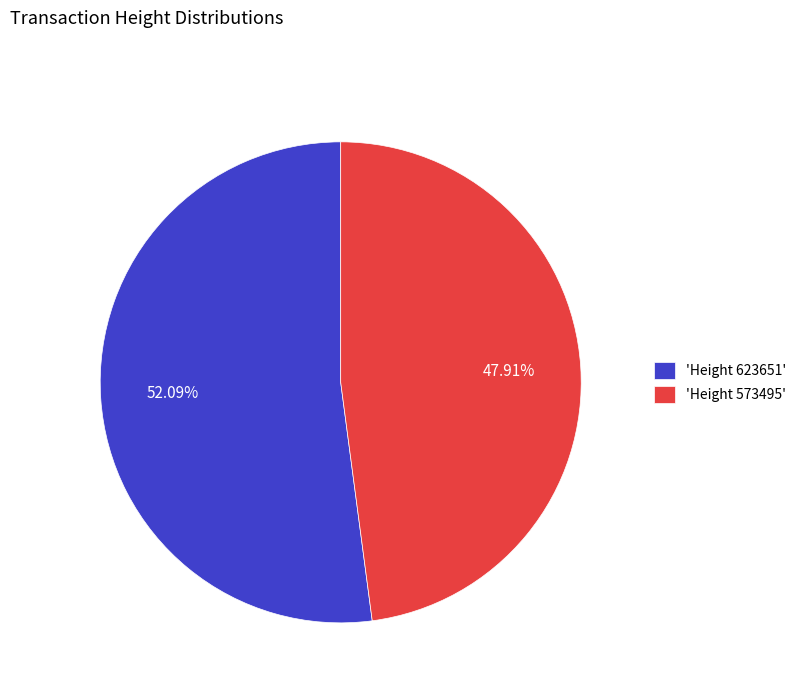

What is the majority slice?

'Height 623651'